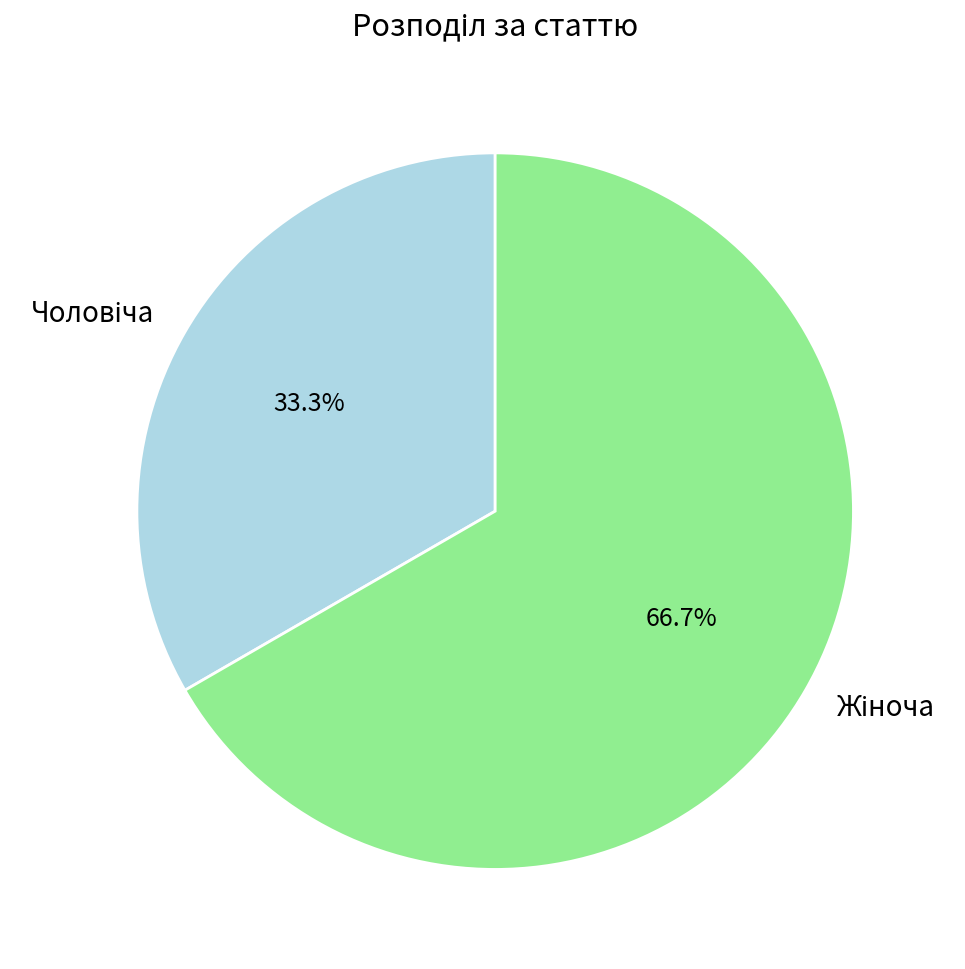

Is there a majority slice in this chart?

Yes